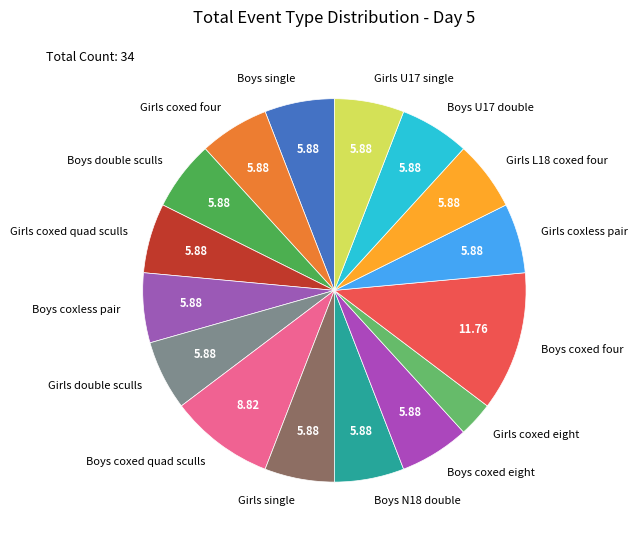

Combined, do Boys double sculls and Girls coxed eight account for over 50%?

No